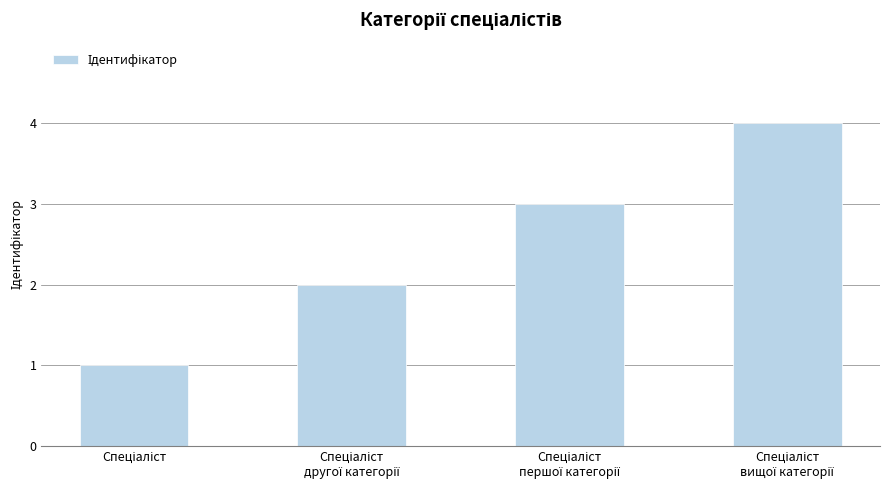

What is the difference between the maximum and minimum values?

3